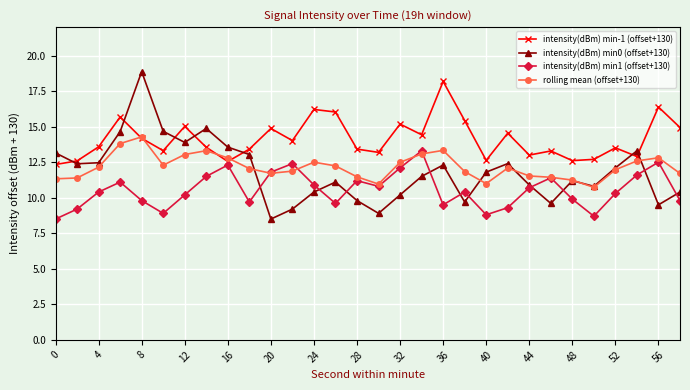

True or false: intensity(dBm) min0 (offset+130) has more than 0 interior local peaks.

True